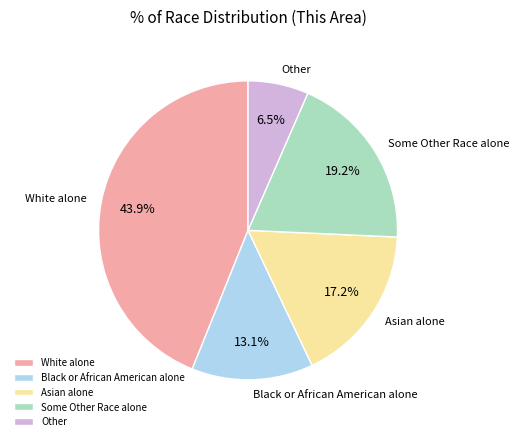

To the nearest percent, what is the difference between the Asian alone and Black or African American alone slice percentages?

4%